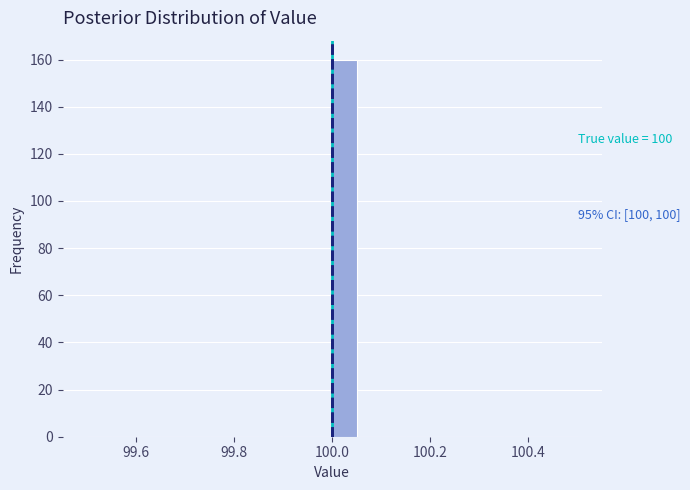

Read against the x-axis, roughly where is the centre of the tallest bar?

100.02